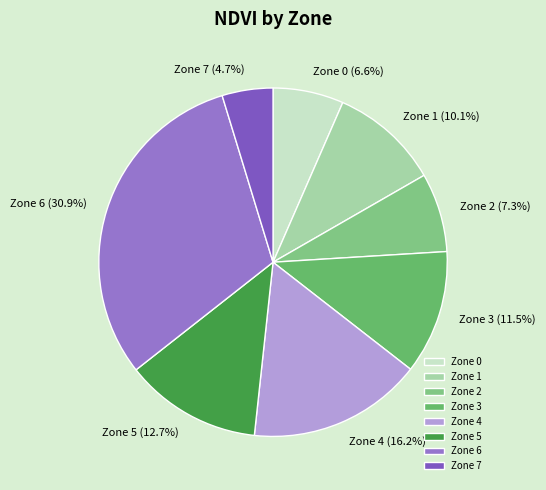

Is it true that Zone 1 is 10% of the pie?

True